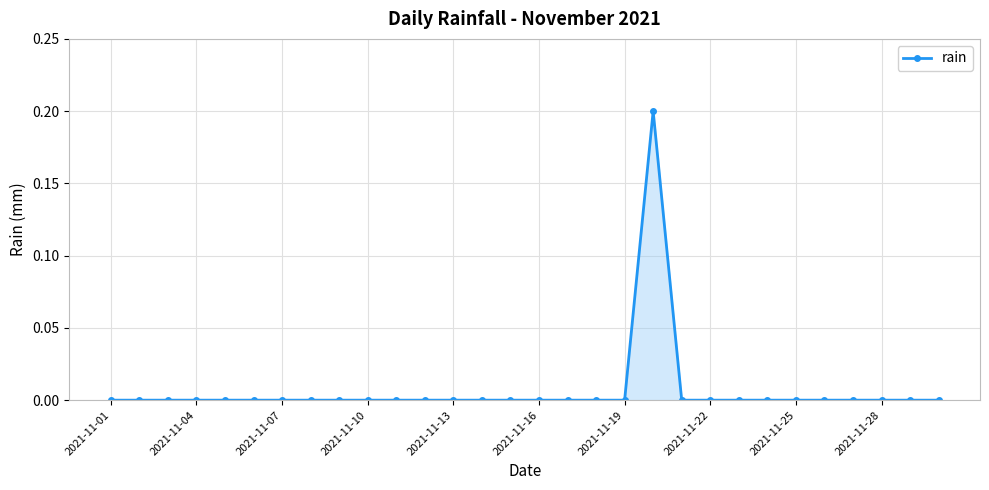

Reading left to right, transcribe all the data shown in this chart.

0.0	0.0	0.0	0.0	0.0	0.0	0.0	0.0	0.0	0.0	0.0	0.0	0.0	0.0	0.0	0.0	0.0	0.0	0.0	0.2	0.0	0.0	0.0	0.0	0.0	0.0	0.0	0.0	0.0	0.0